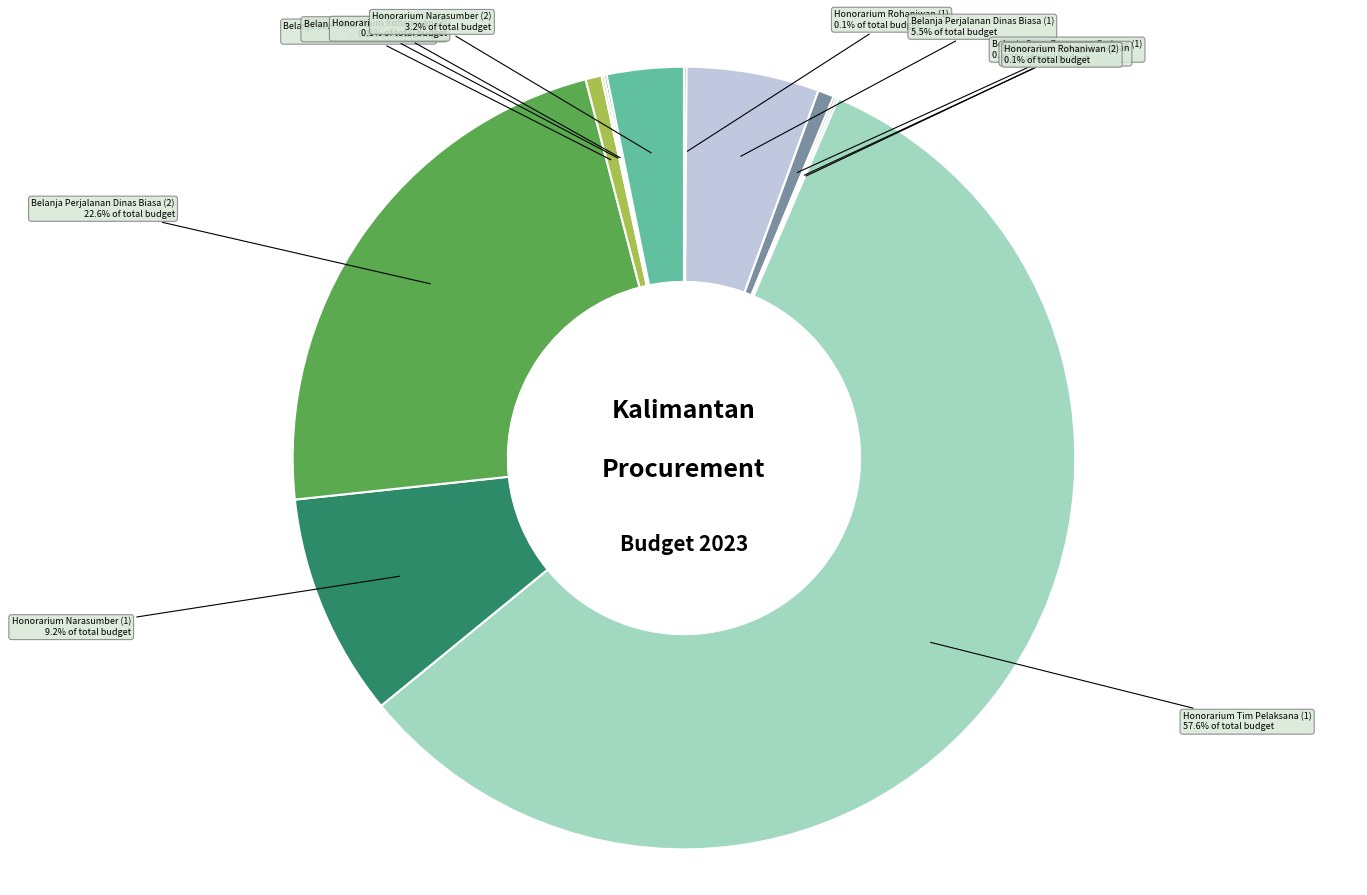

Approximately how many times larger is the value at Belanja Perjalanan Dinas Biasa (1) compared to Belanja Sewa Bangunan Gedung (2)?

8.3